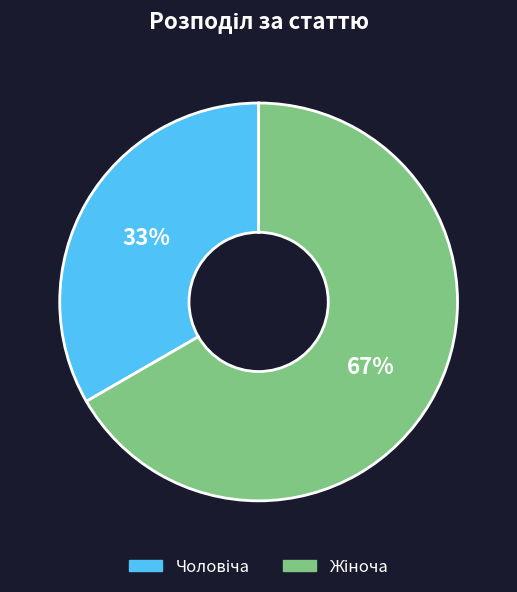

To the nearest percent, what is the average slice percentage?

50%